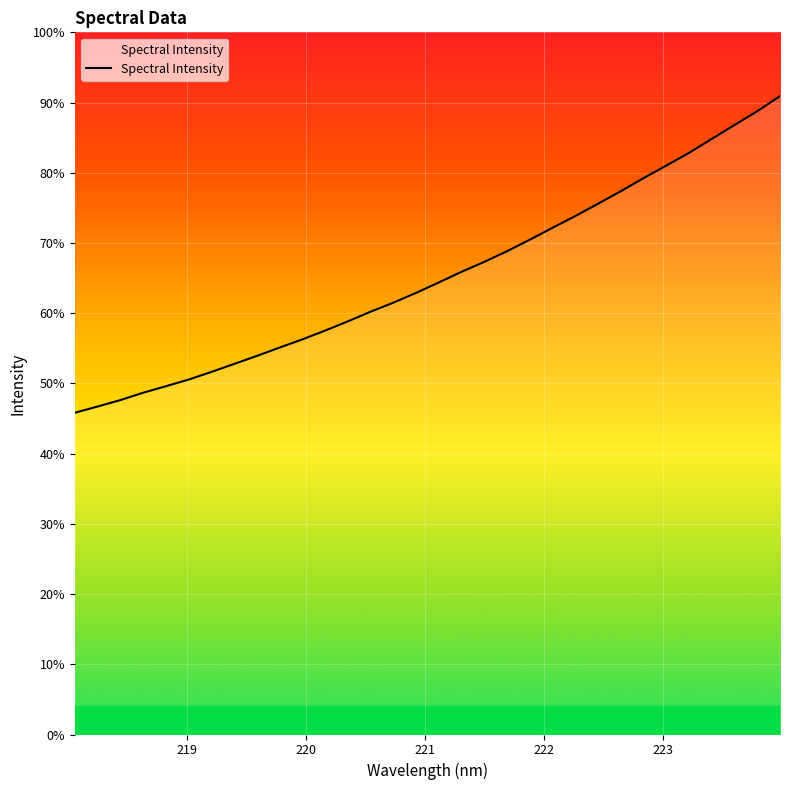

Does the chart display data point markers on the line(s)?

No